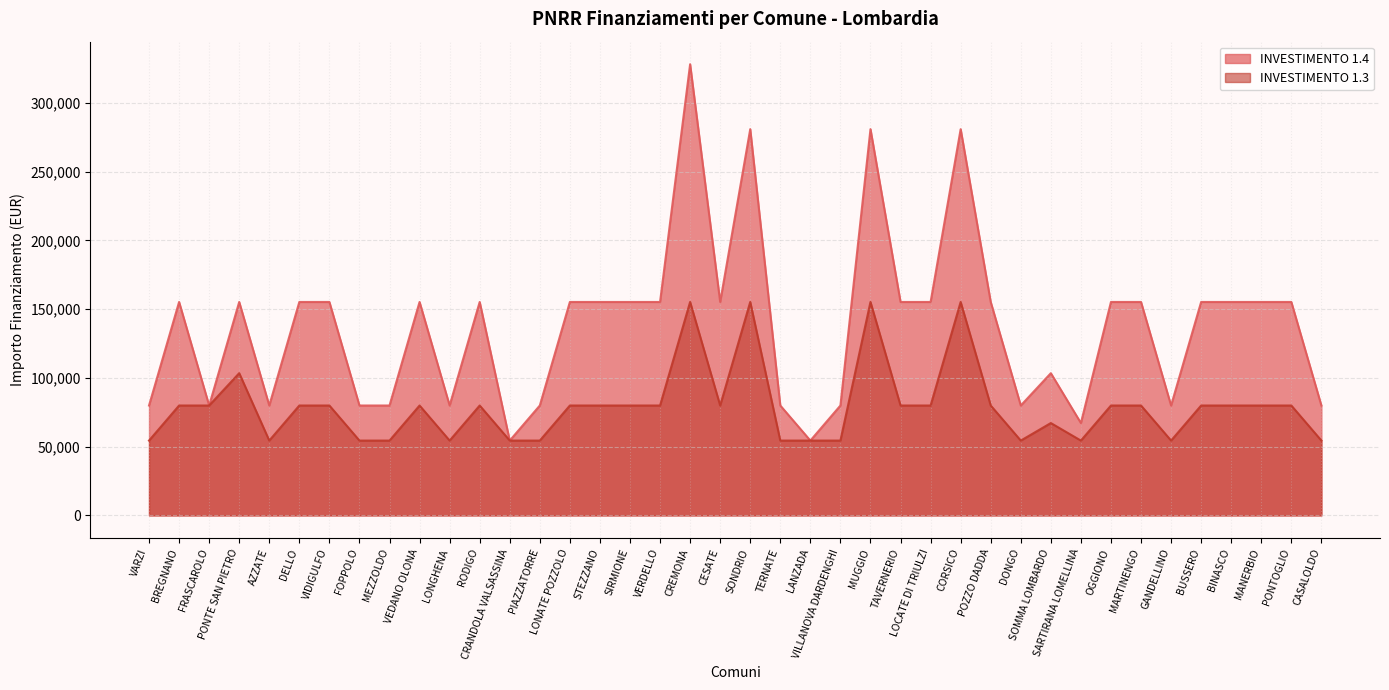

Is the value of INVESTIMENTO 1.4 at MANERBIO greater than the value of INVESTIMENTO 1.3 at PONTOGLIO?

Yes